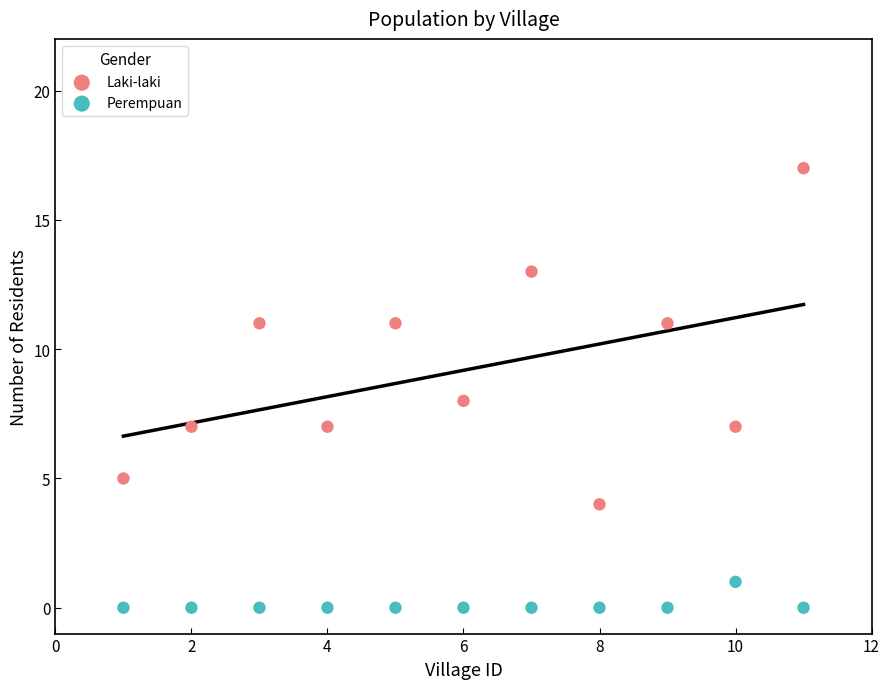

Which series reaches the maximum Y coordinate?

Laki-laki